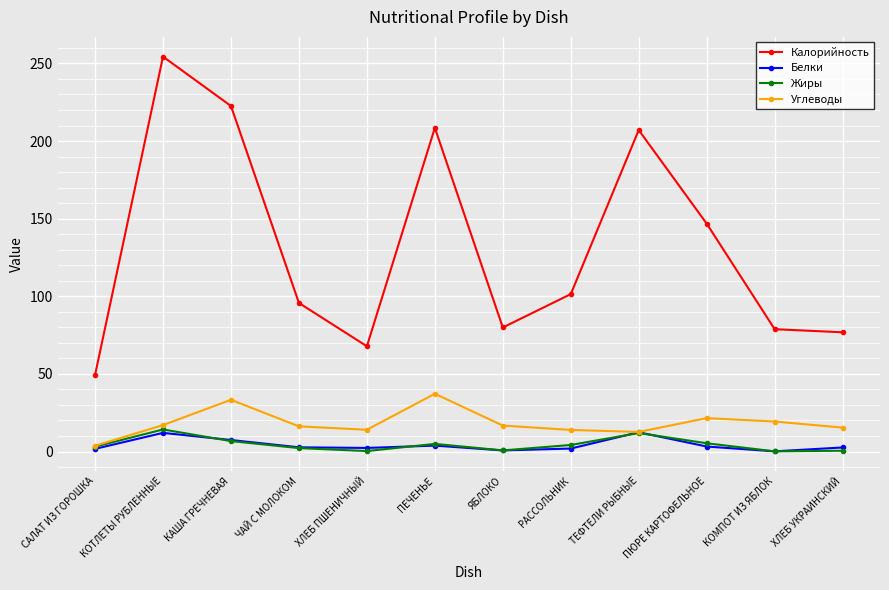

Which series has the largest total across all categories?

Калорийность